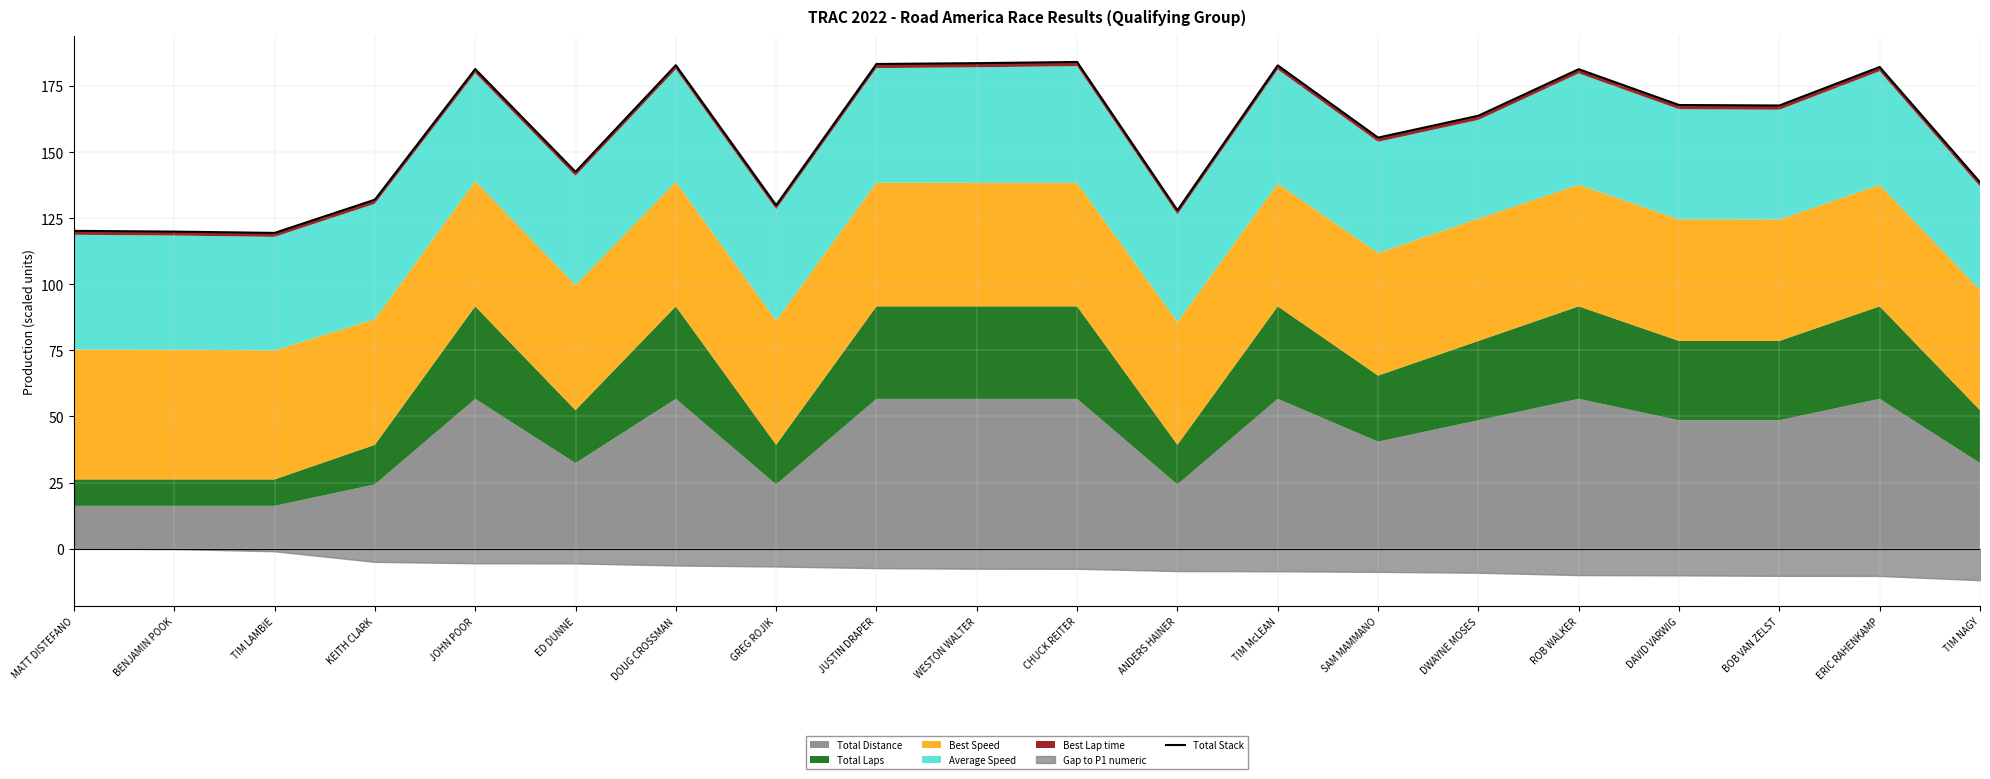

The value at DOUG CROSSMAN is 264.0. True or false?

False